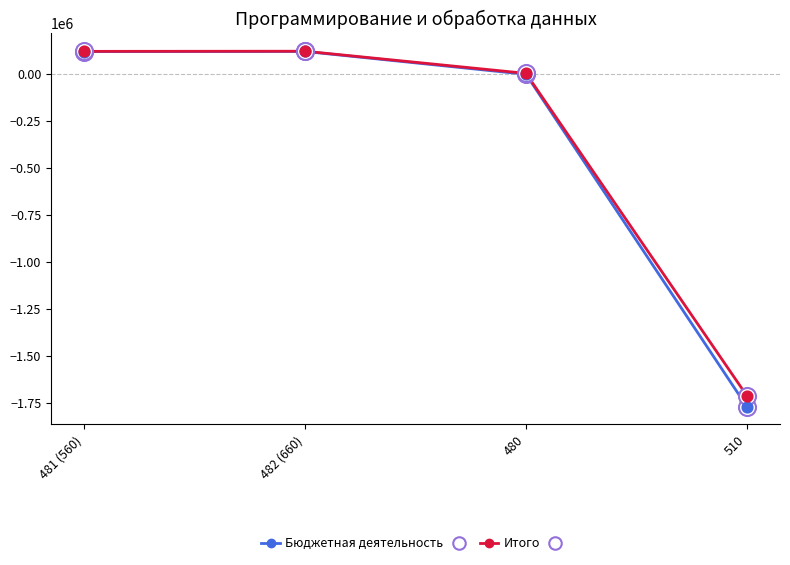

At which category does Бюджетная деятельность reach its first local peak?

482 (660)